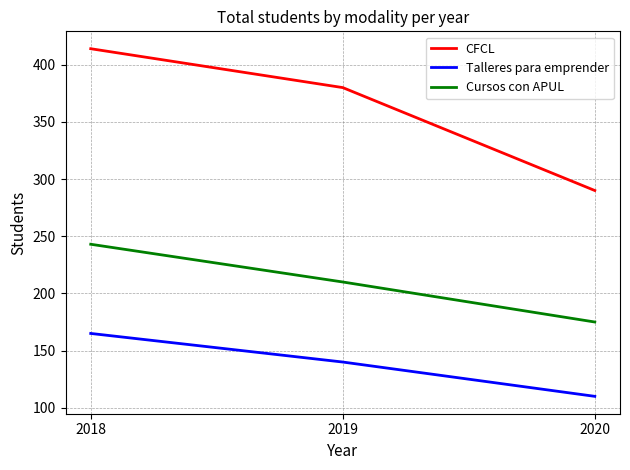

Reading left to right, extract all data points from this chart.

CFCL: 414	380	290
Talleres para emprender: 165	140	110
Cursos con APUL: 243	210	175